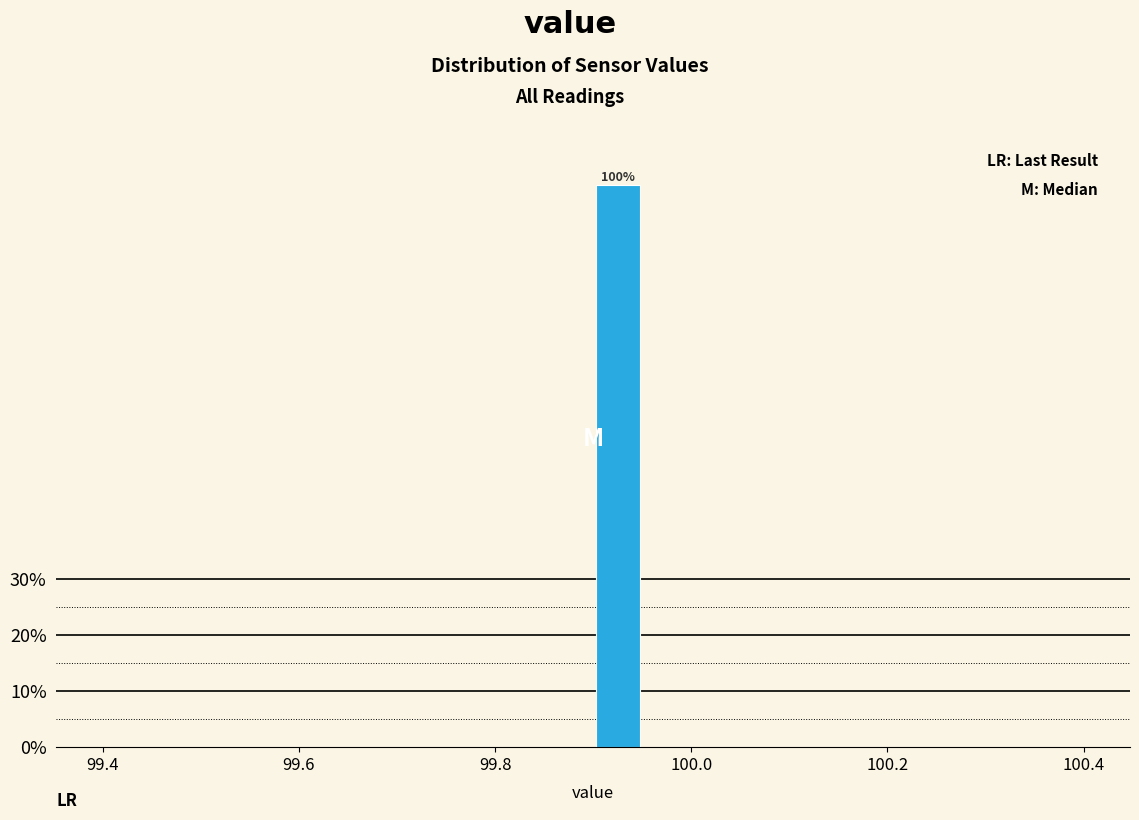

Around what value on the x-axis is the tallest bar? Give the approximate position of its centre, as read against the axis.

99.92